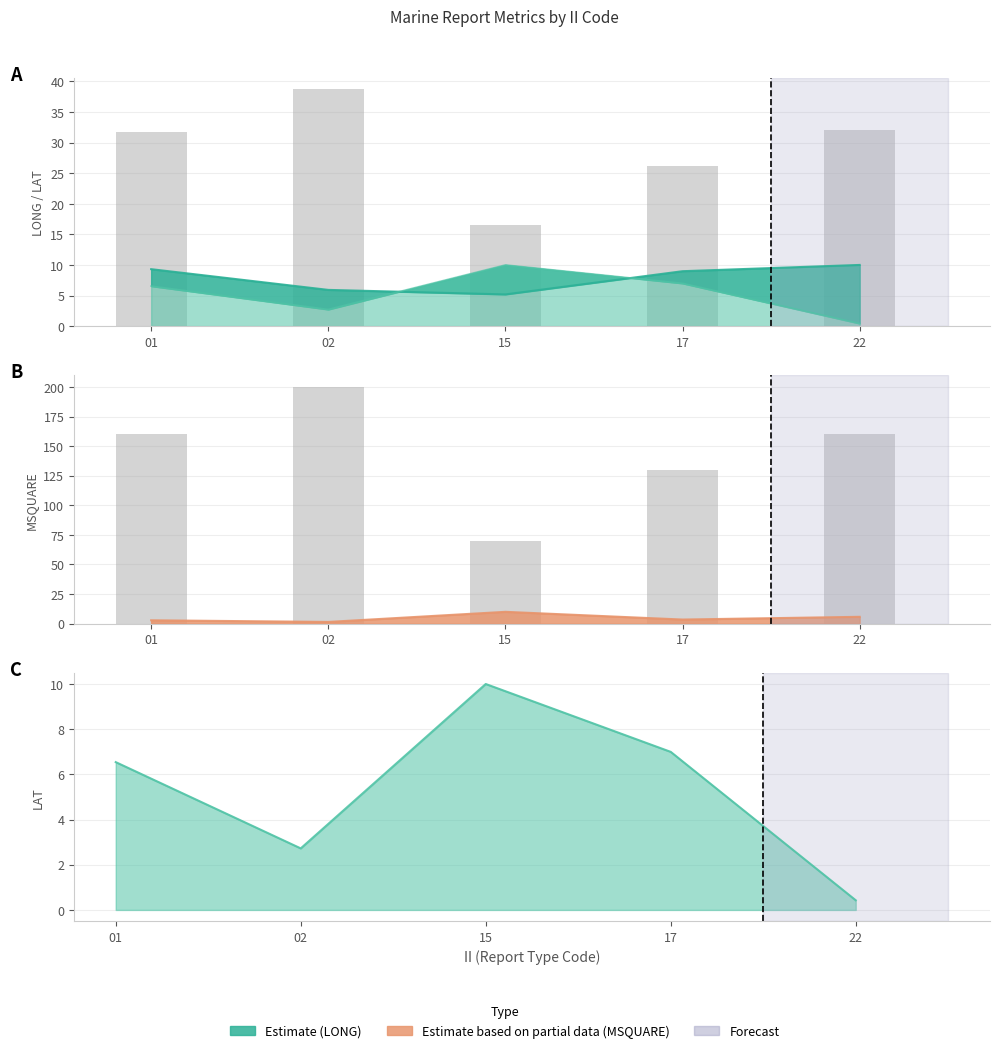

True or false: RPT_LEN has a value of 13.7 at 01.

False